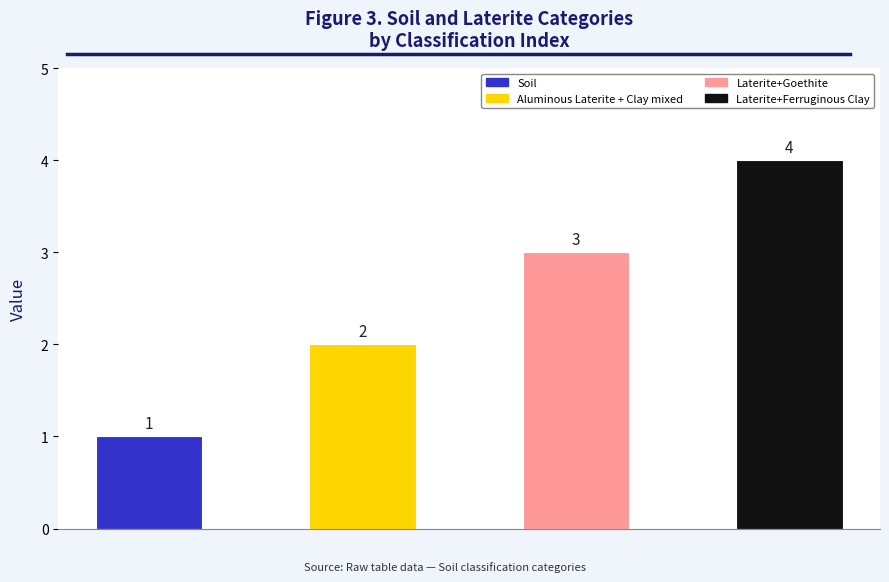

What is the difference between the maximum and minimum values?

3